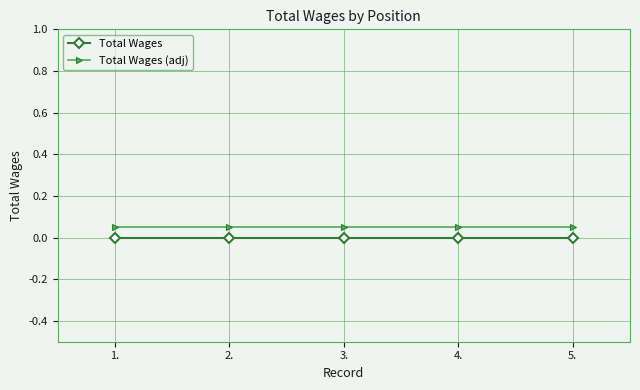

Which series has the largest total across all categories?

Total Wages (adj)